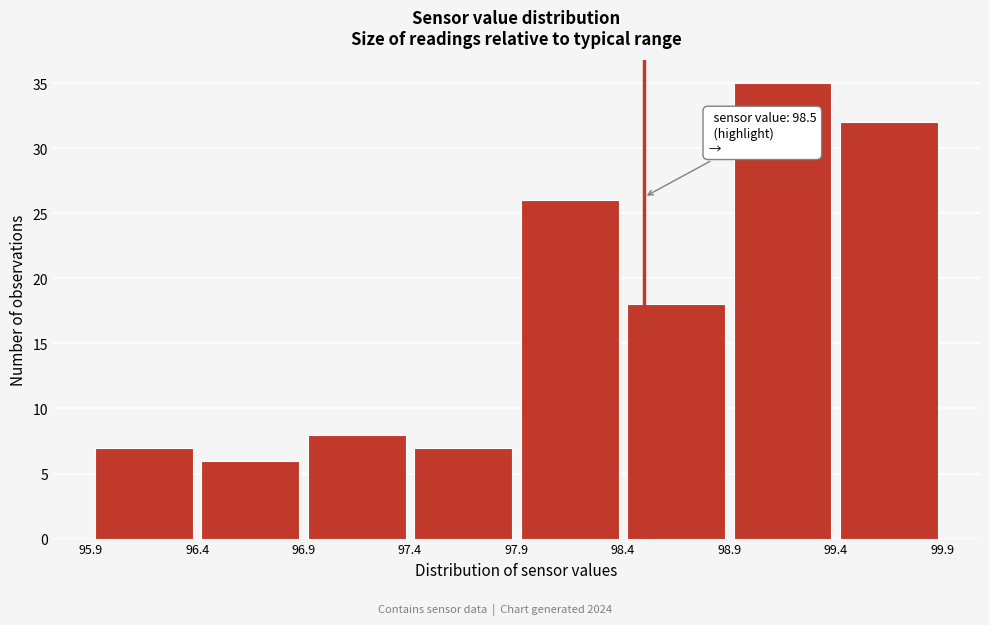

Over which range of the x-axis is the bar tallest?

98.9 to 99.4